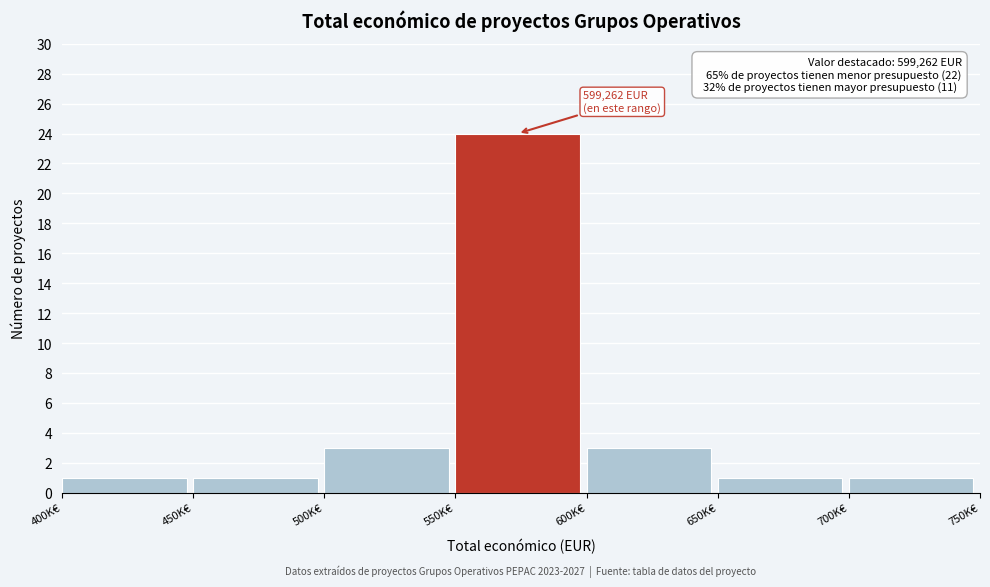

Reading left to right, extract all data points from this chart.

400K€=1	450K€=1	500K€=3	550K€=24	600K€=3	650K€=1	700K€=1